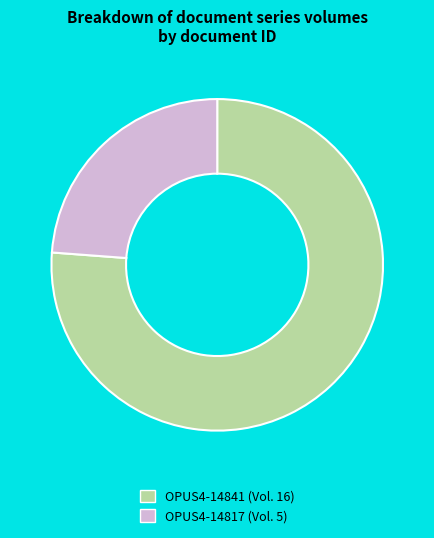

Which category accounts for the majority?

OPUS4-14841